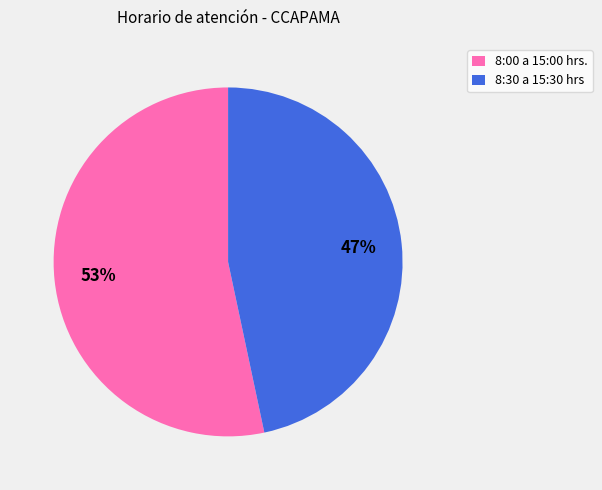

To the nearest percent, what is the average slice percentage?

50%